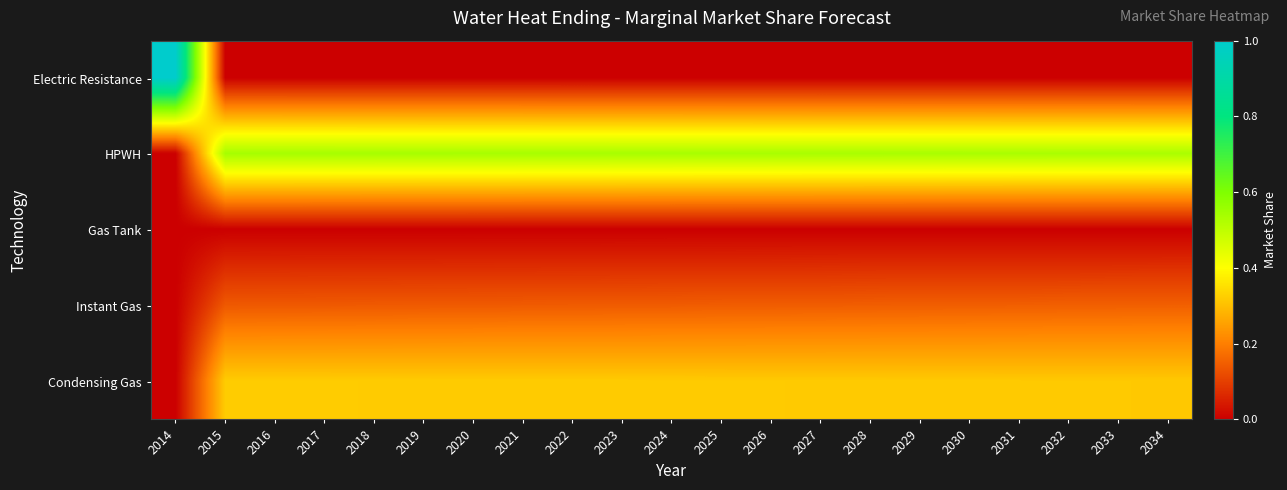

At 2014, list the series in order from smallest to largest.

HPWH, Gas Tank, Instant Gas, Condensing Gas, Electric Resistance